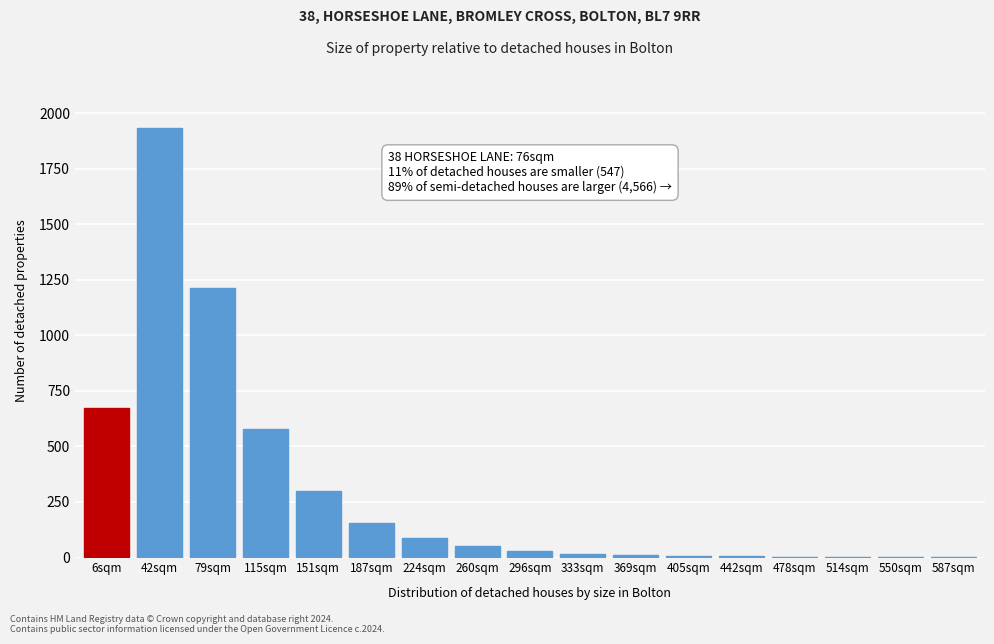

The value at 151sqm is 486. True or false?

False